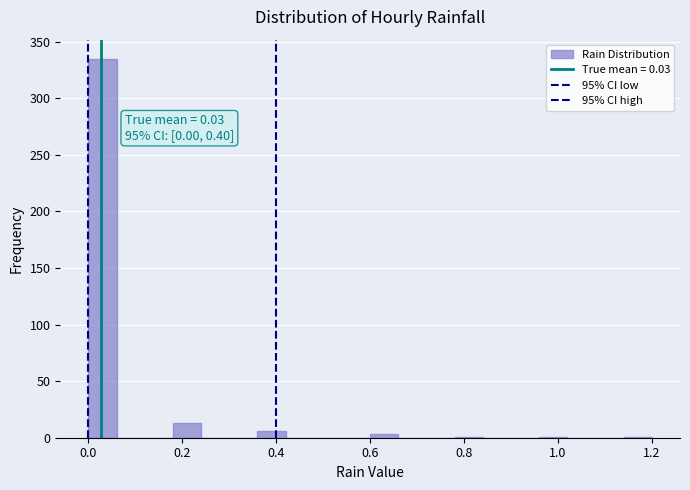

Around what value on the x-axis is the tallest bar? Give the approximate position of its centre, as read against the axis.

0.04